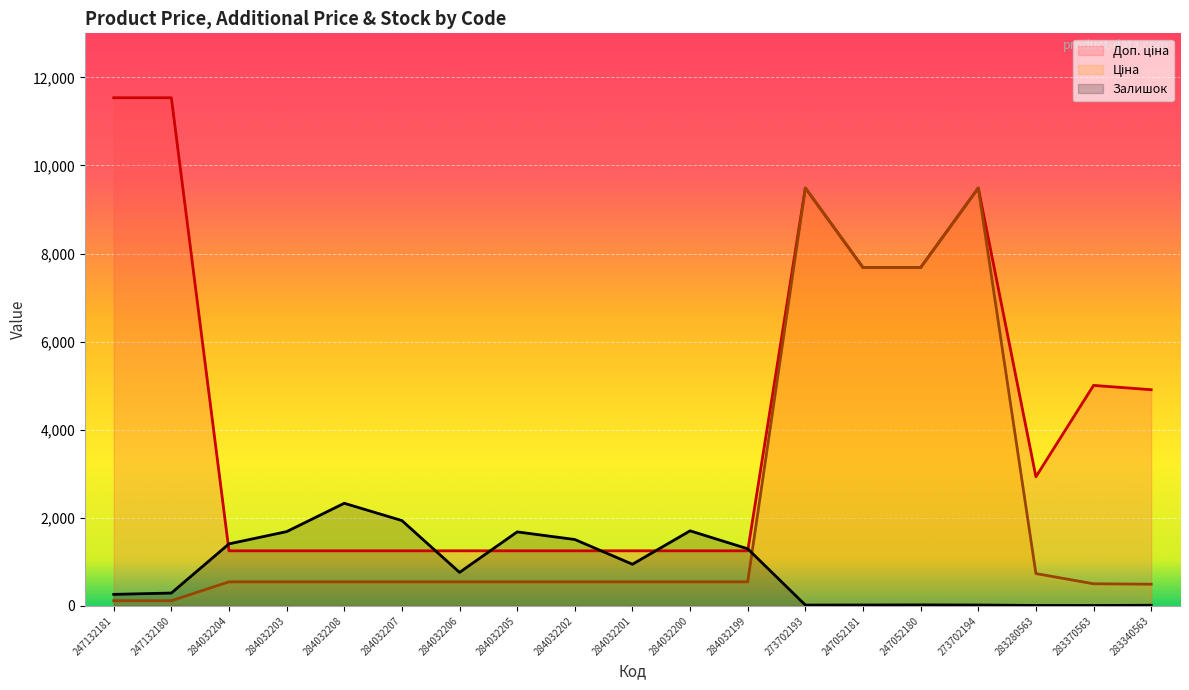

Reading left to right, list all the values displayed in this chart.

Ціна: 115.4	115.4	545.0	545.0	545.0	545.0	545.0	545.0	545.0	545.0	545.0	545.0	9488.2	7680.9	7680.9	9488.2	732.5	500.5	490.8
Доп. ціна: 11537.0	11537.0	1249.1	1249.1	1249.1	1249.1	1249.1	1249.1	1249.1	1249.1	1249.1	1249.1	9488.2	7680.9	7680.9	9488.2	2930.0	5005.4	4907.7
Залишок: 260.0	290.0	1407.0	1685.0	2329.0	1936.0	759.0	1679.0	1506.0	944.0	1703.0	1295.0	17.0	19.0	21.0	18.0	9.0	8.0	13.0